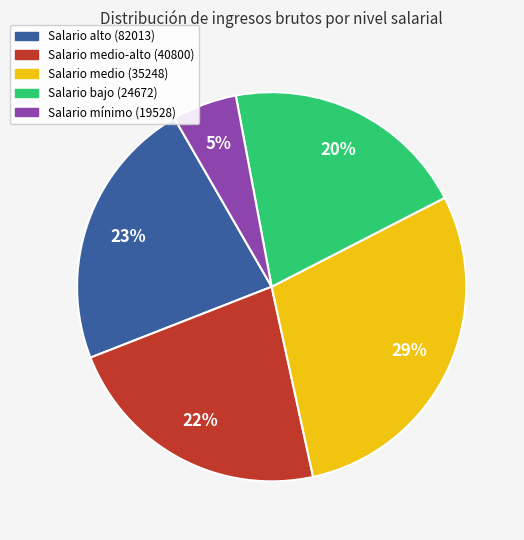

What percentage is the Salario medio-alto (40800) slice, to the nearest percent?

22%